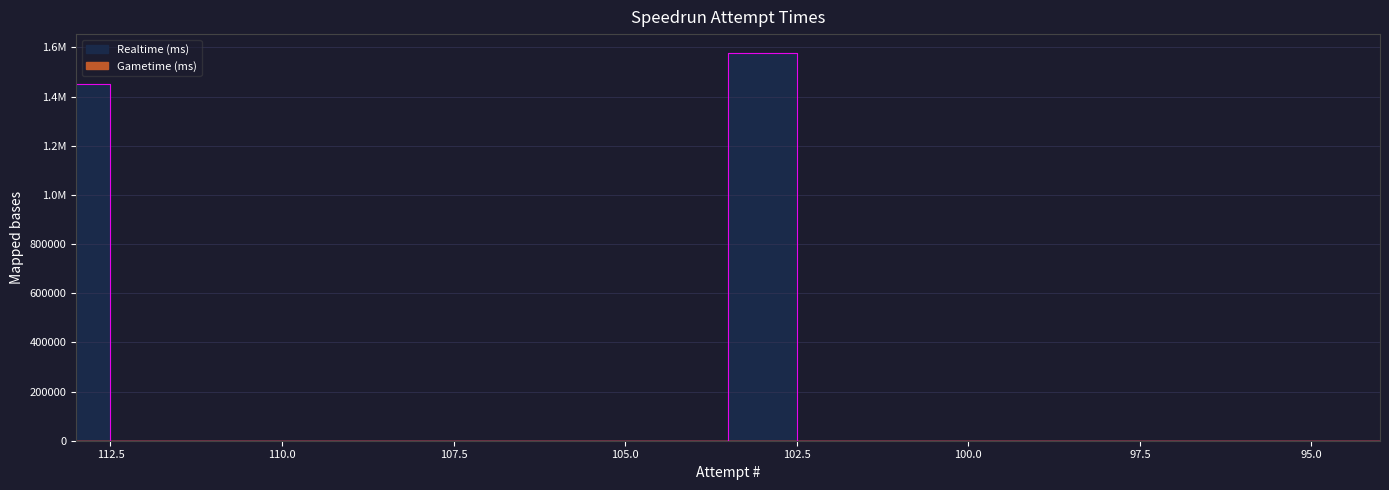

Is it true that the value at 104 is -1028883?

False